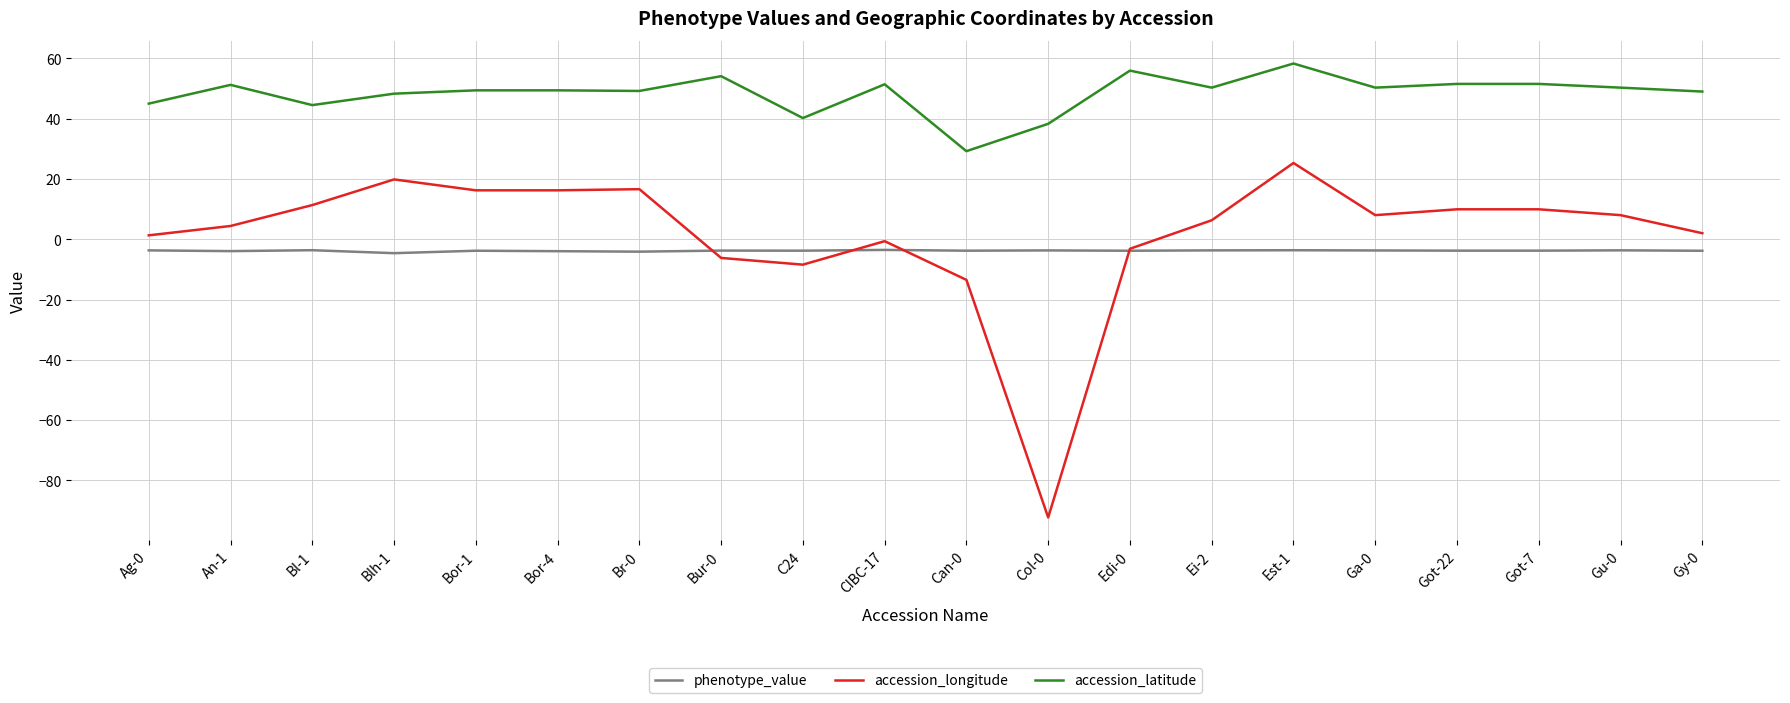

Is it true that accession_longitude equals 16.9 at Bl-1?

False